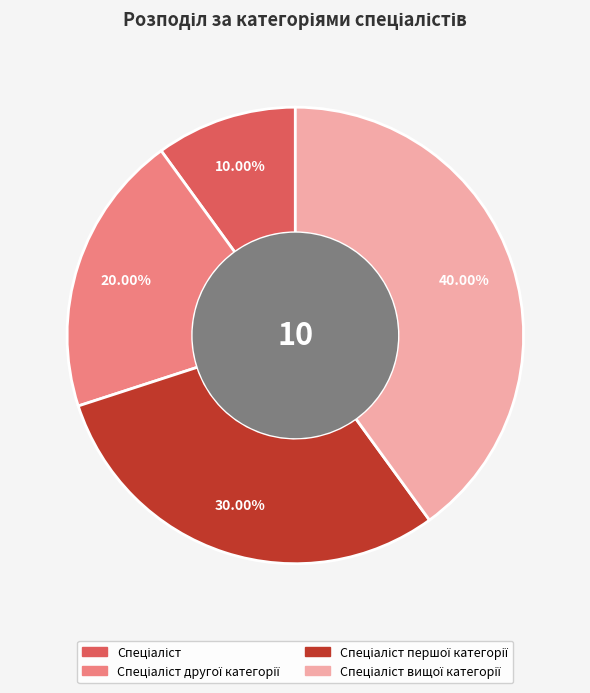

Does any single category account for the majority?

No